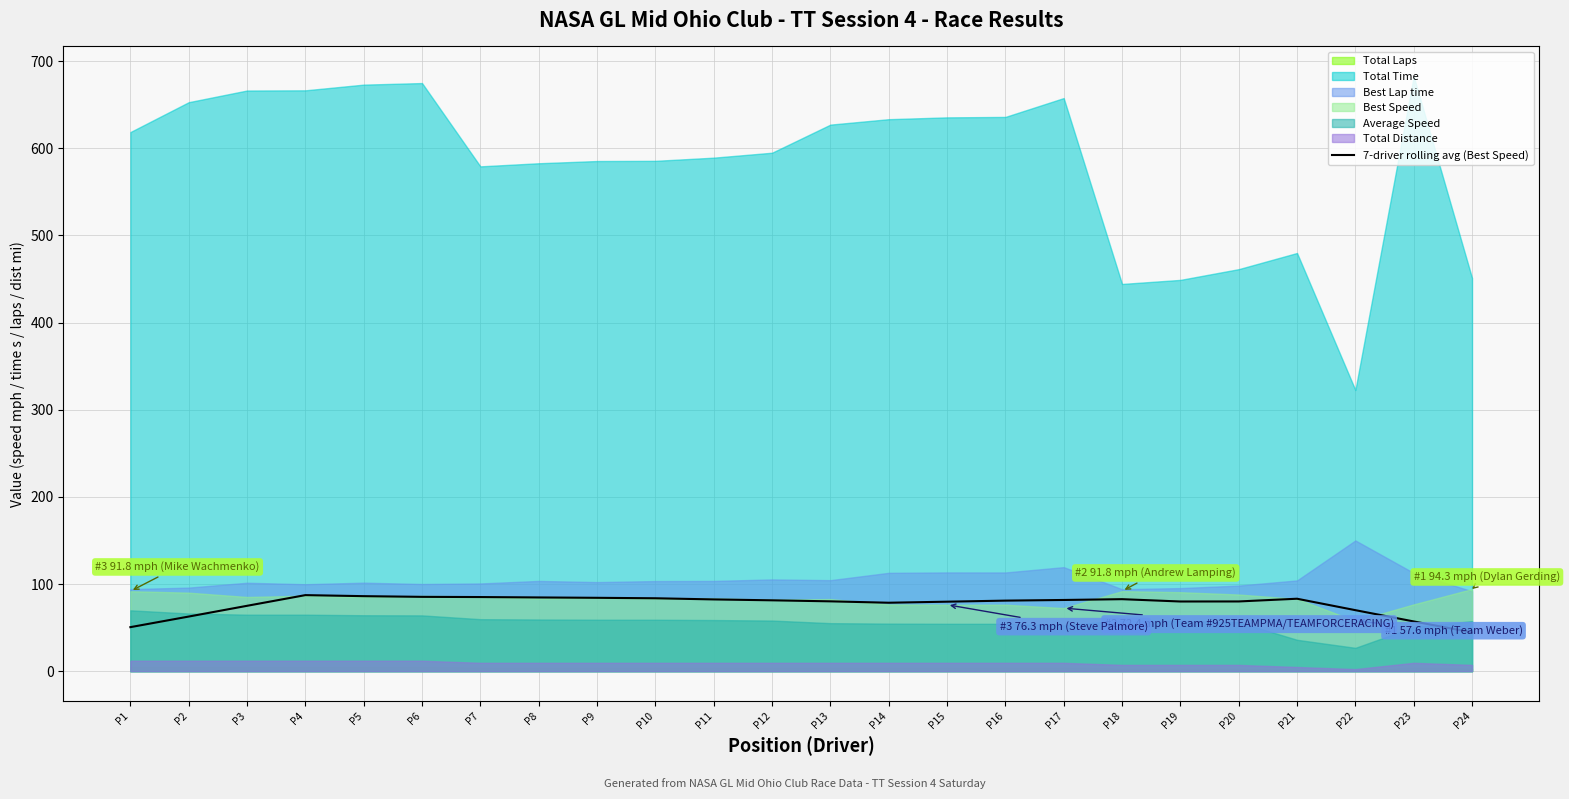

How many lines are shown in the chart?

1